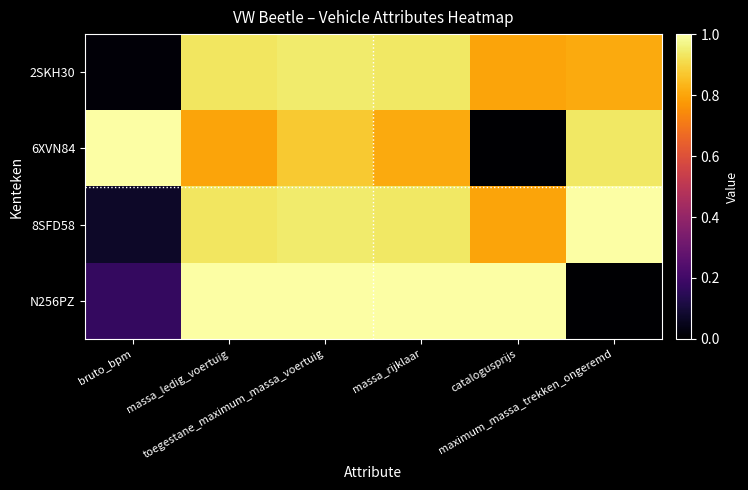

What is the difference between the highest and lowest values at bruto_bpm?

1.0